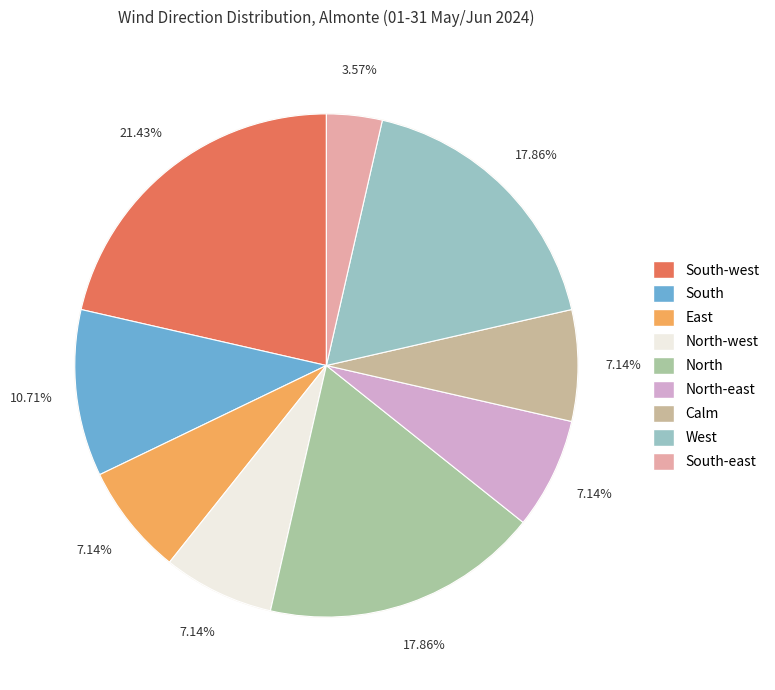

The North-east slice represents 7% of the pie. True or false?

True